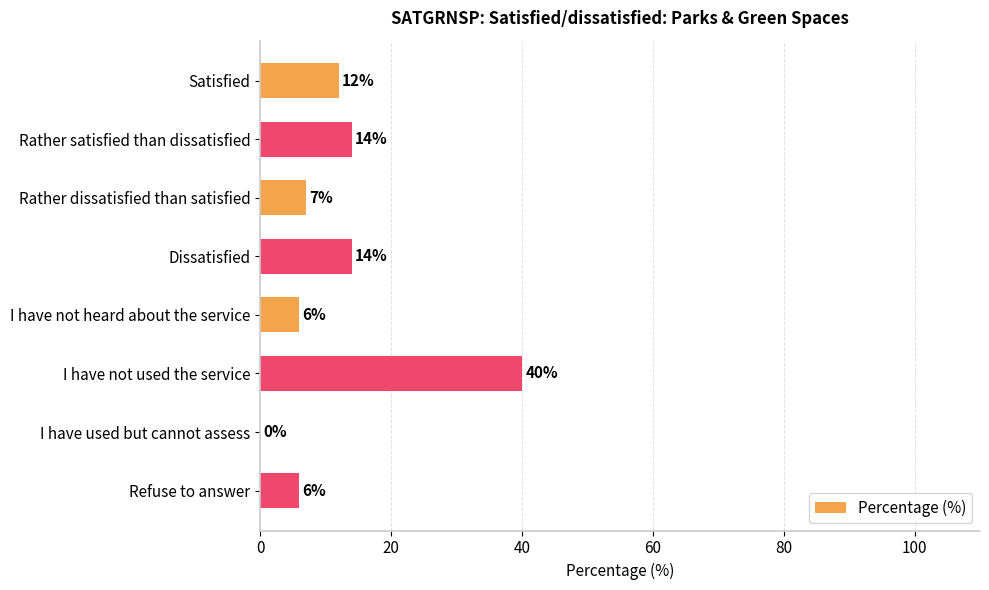

Reading bottom to top, list all the values displayed in this chart.

Refuse to answer=6	I have used but cannot assess=0	I have not used the service=40	I have not heard about the service=6	Dissatisfied=14	Rather dissatisfied than satisfied=7	Rather satisfied than dissatisfied=14	Satisfied=12